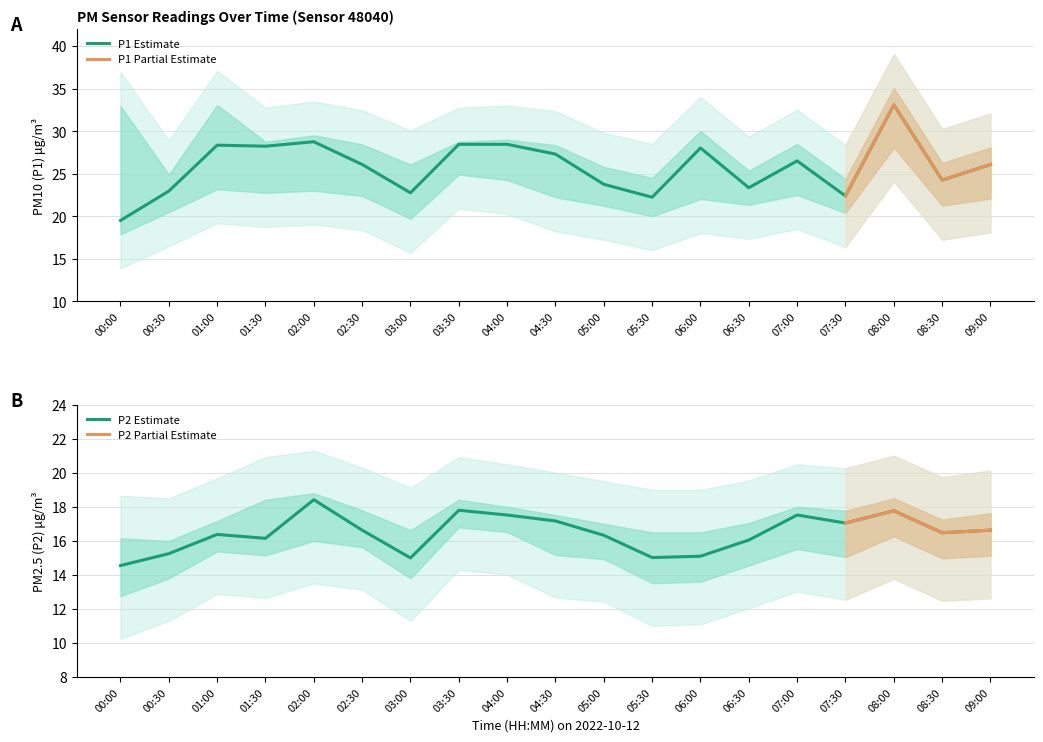

At which category is the sum across all series the highest?

08:00